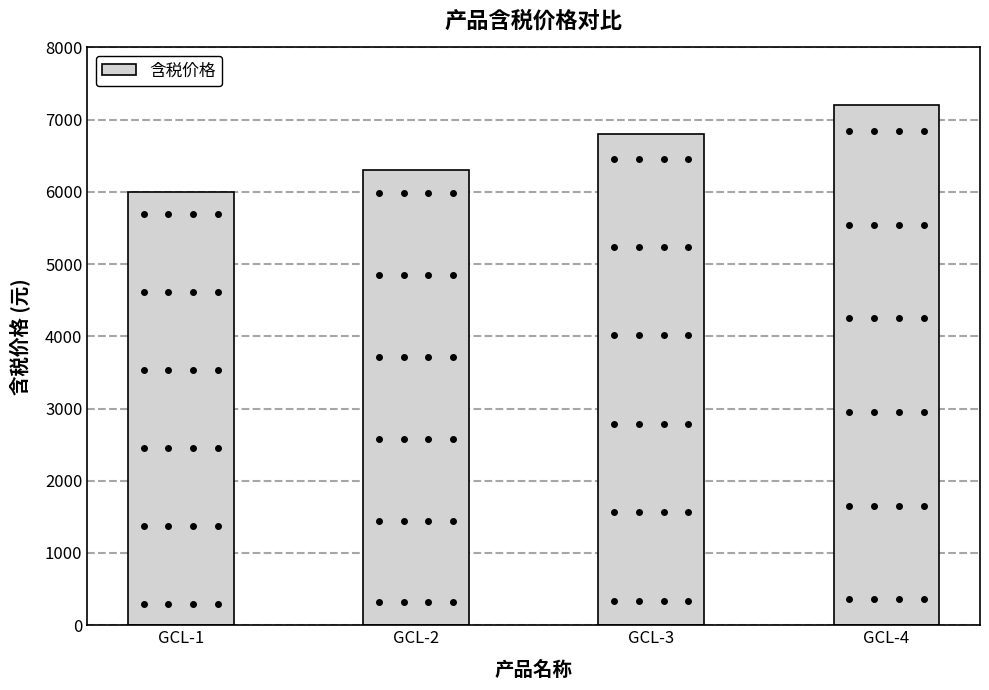

The value at GCL-1 is 7939. True or false?

False